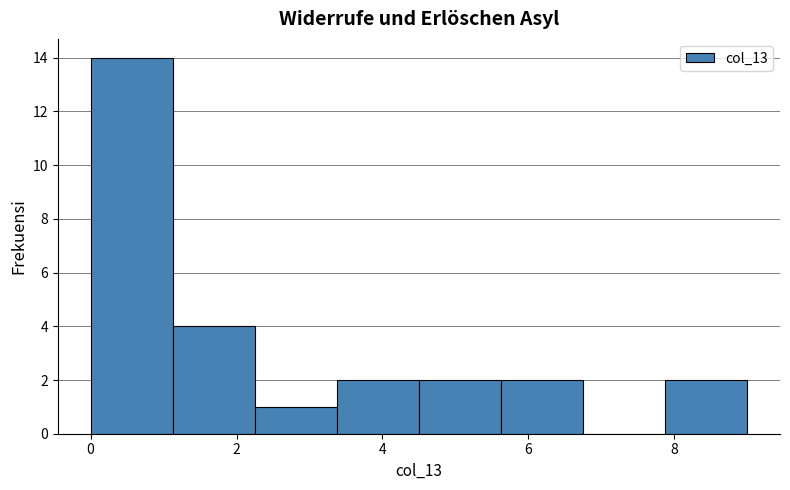

Over which range of the x-axis is the bar tallest?

0.0 to 1.2